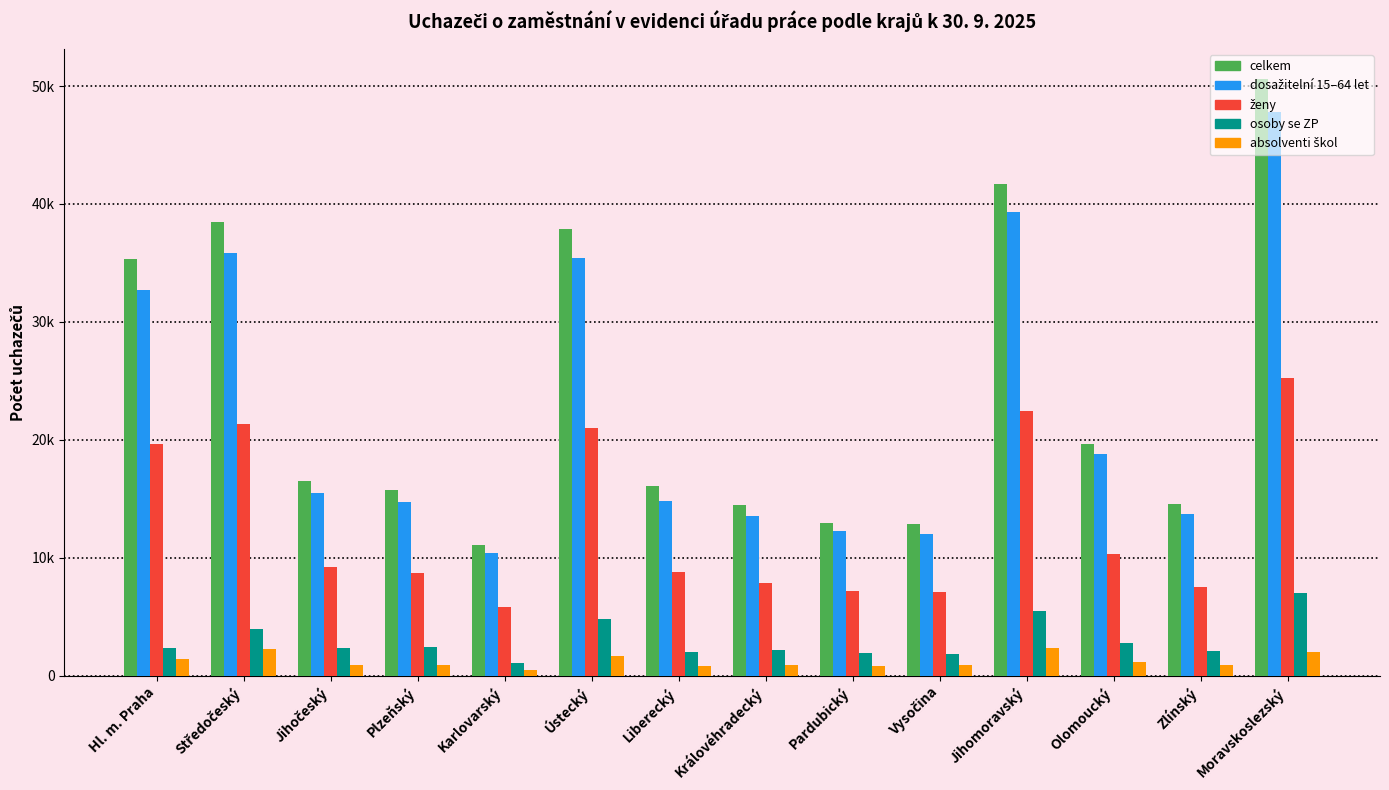

Between Jihočeský and Liberecký, which series saw the biggest shift?

dosažitelní 15–64 let